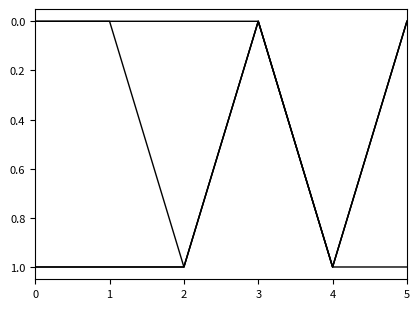

How many lines are shown in the chart?

4